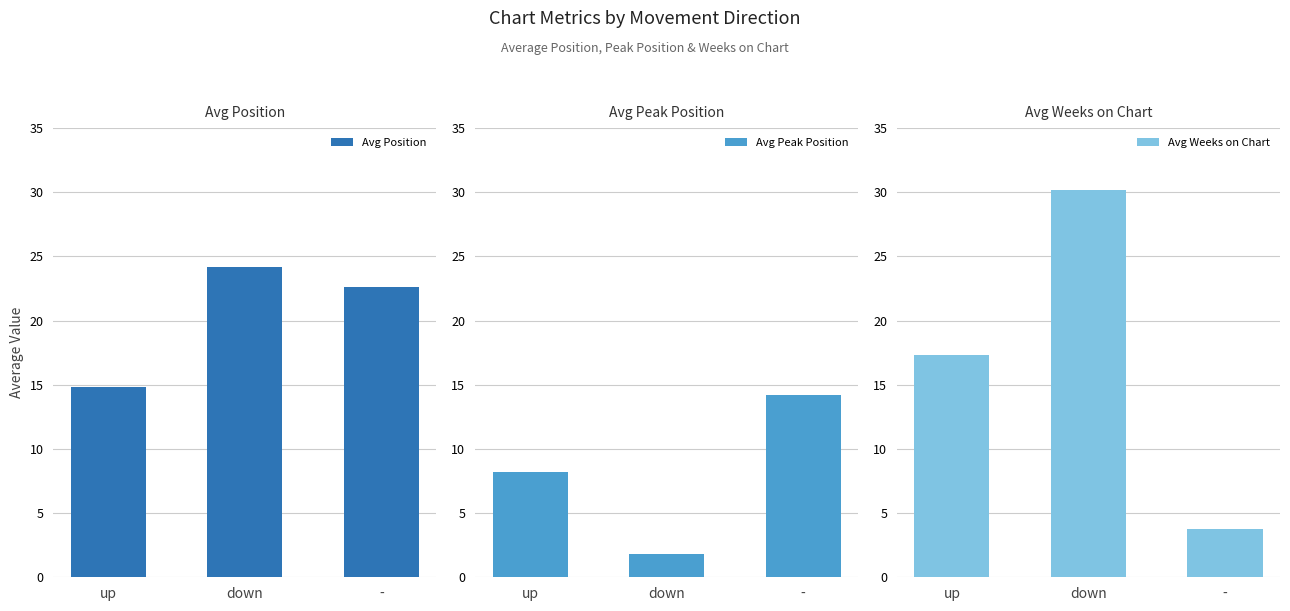

What is the difference between the maximum and minimum values in the Avg Weeks on Chart series?

26.4